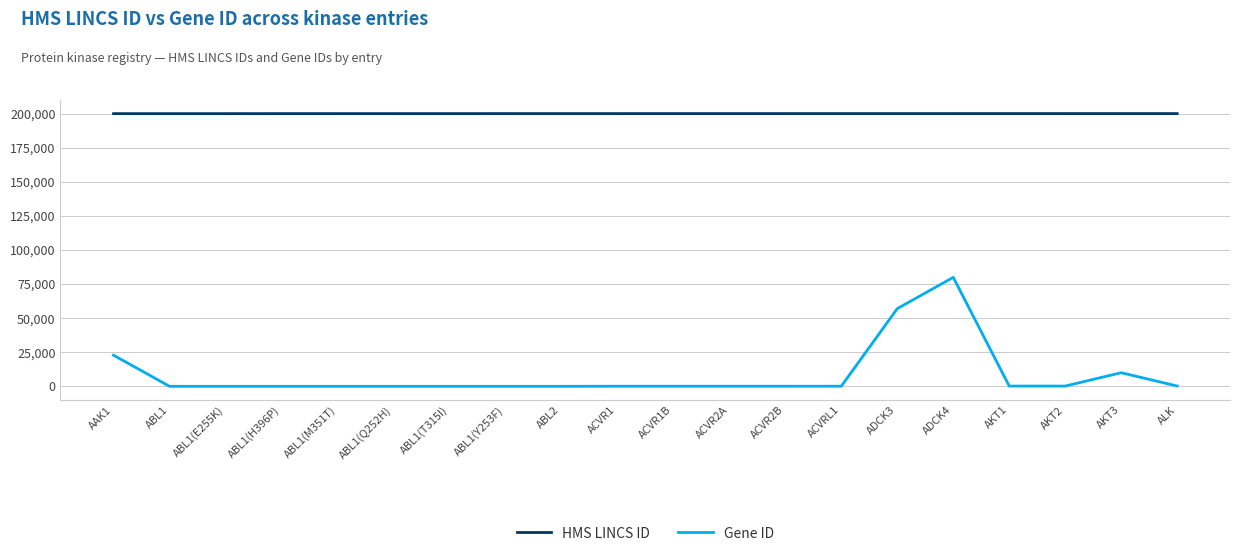

List the series in order of their overall mean, highest first.

HMS LINCS ID, Gene ID